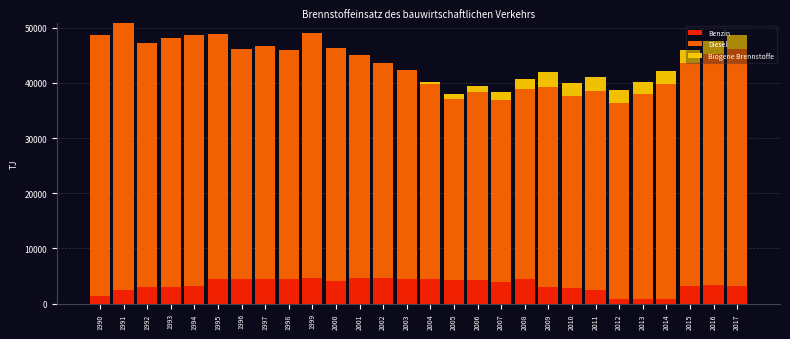

Is it true that Benzin equals 741.7 at 2017?

False